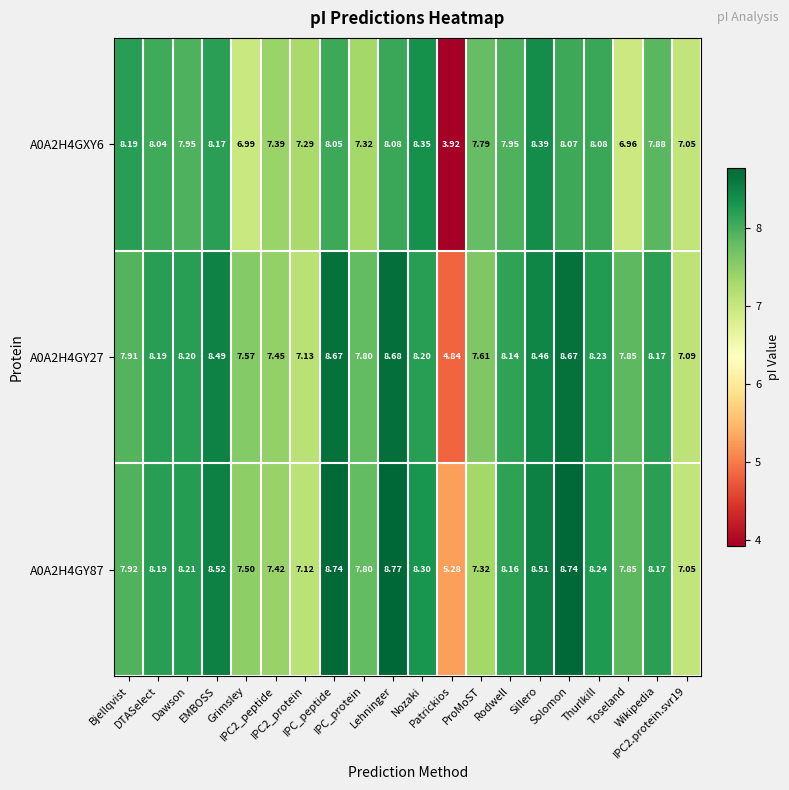

Between Solomon and Wikipedia, which series saw the biggest shift?

A0A2H4GY87